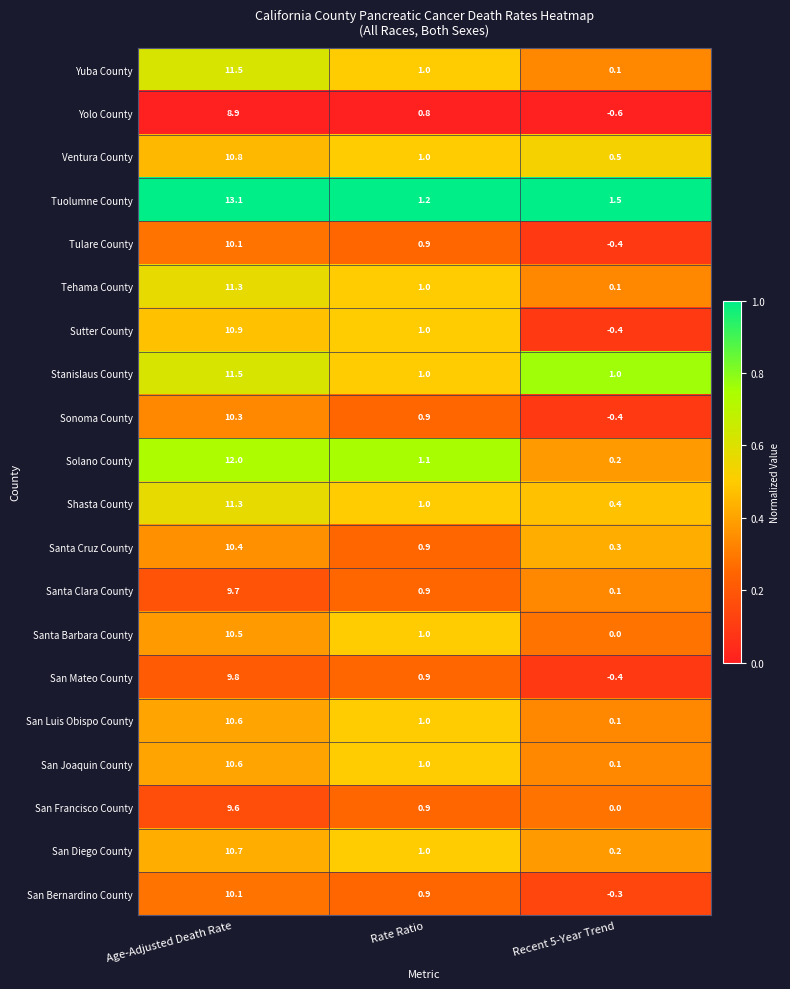

The San Francisco County series shows 0.0 at Recent 5-Year Trend. True or false?

True